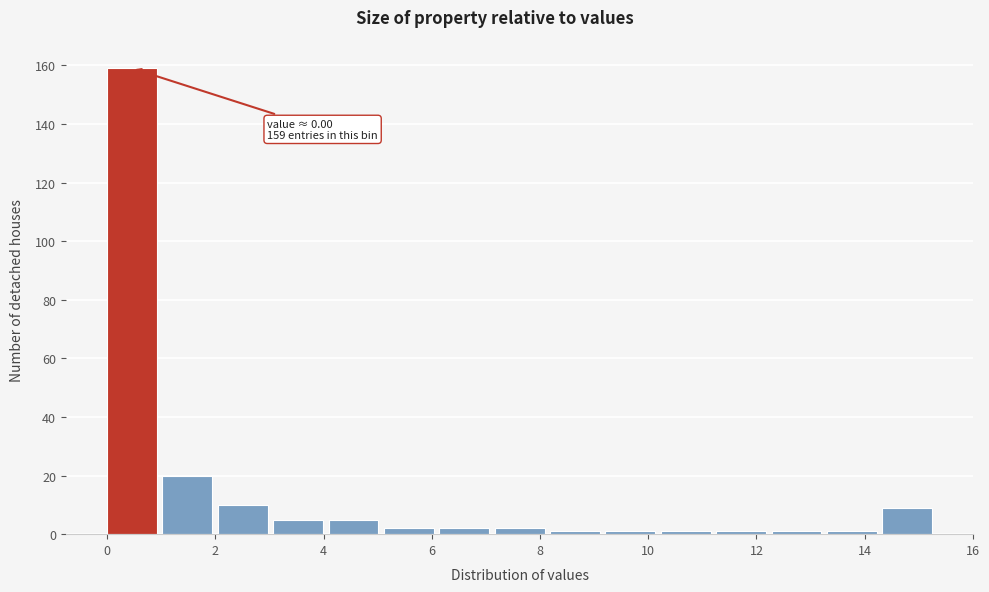

Which range on the x-axis has the tallest bar?

0.0 to 1.0